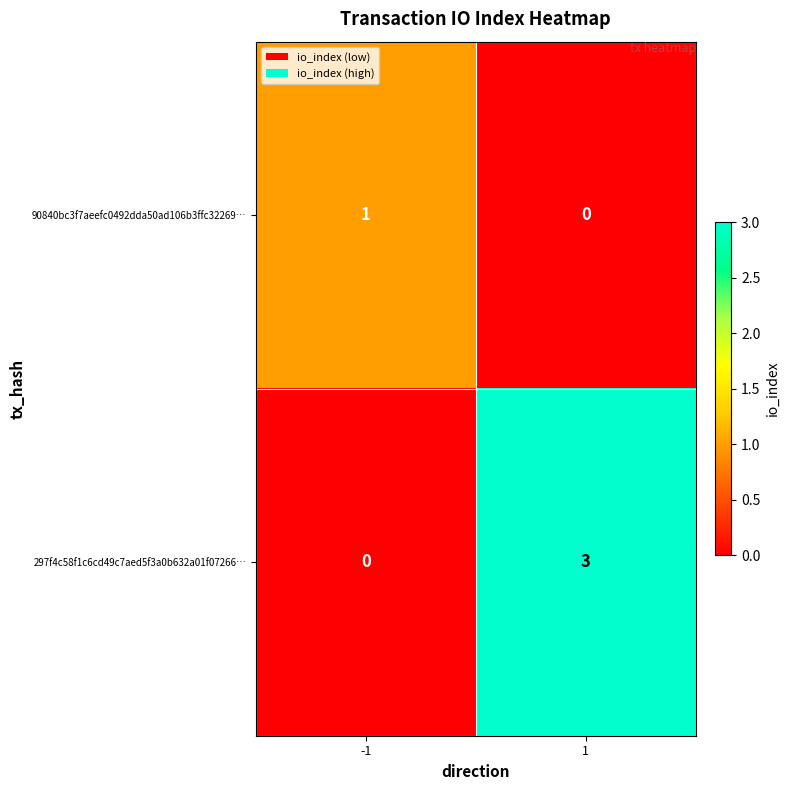

What is the difference between the maximum and minimum values in the 297f4c58f1c6cd49c7aed5f3a0b632a01f07266… series?

3